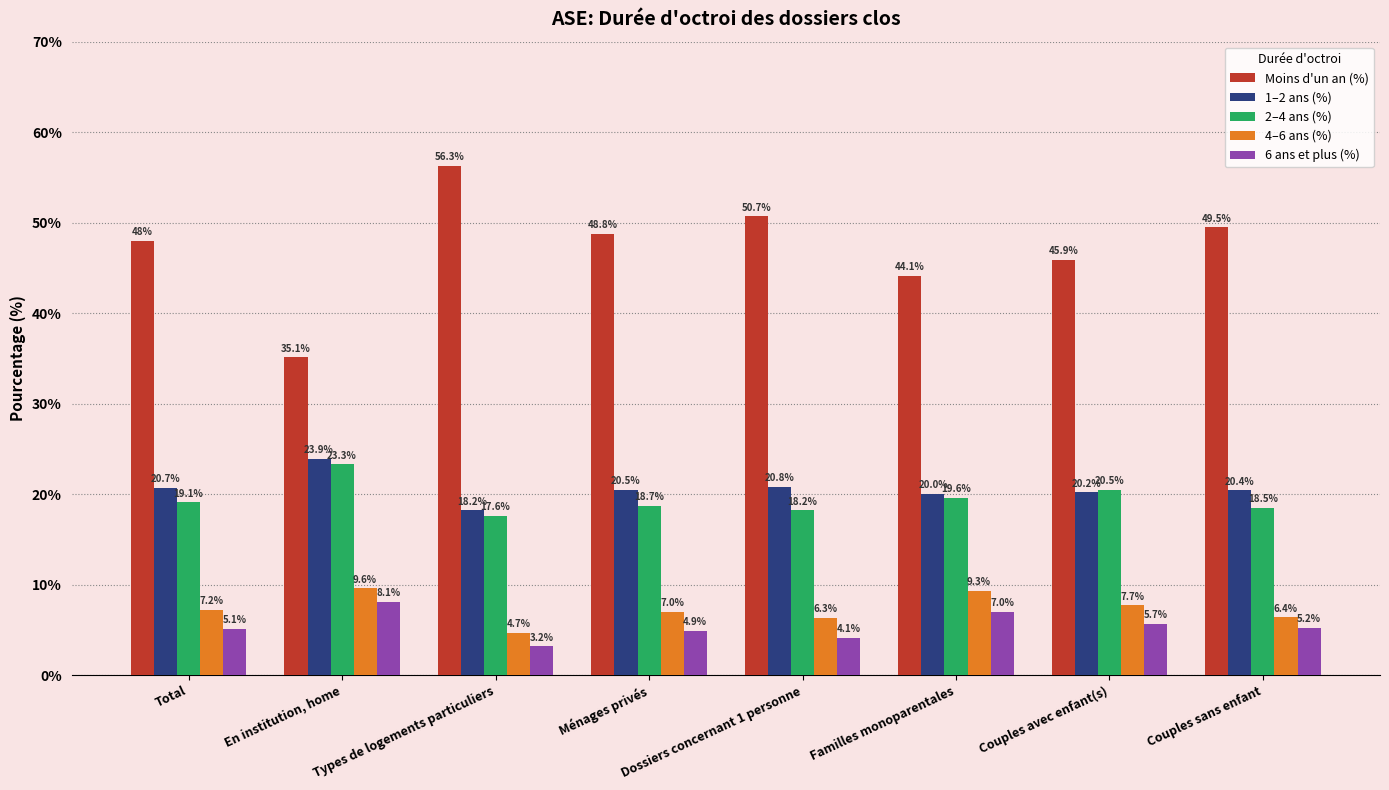

What is the label of the 6th bar from the left?

Familles monoparentales